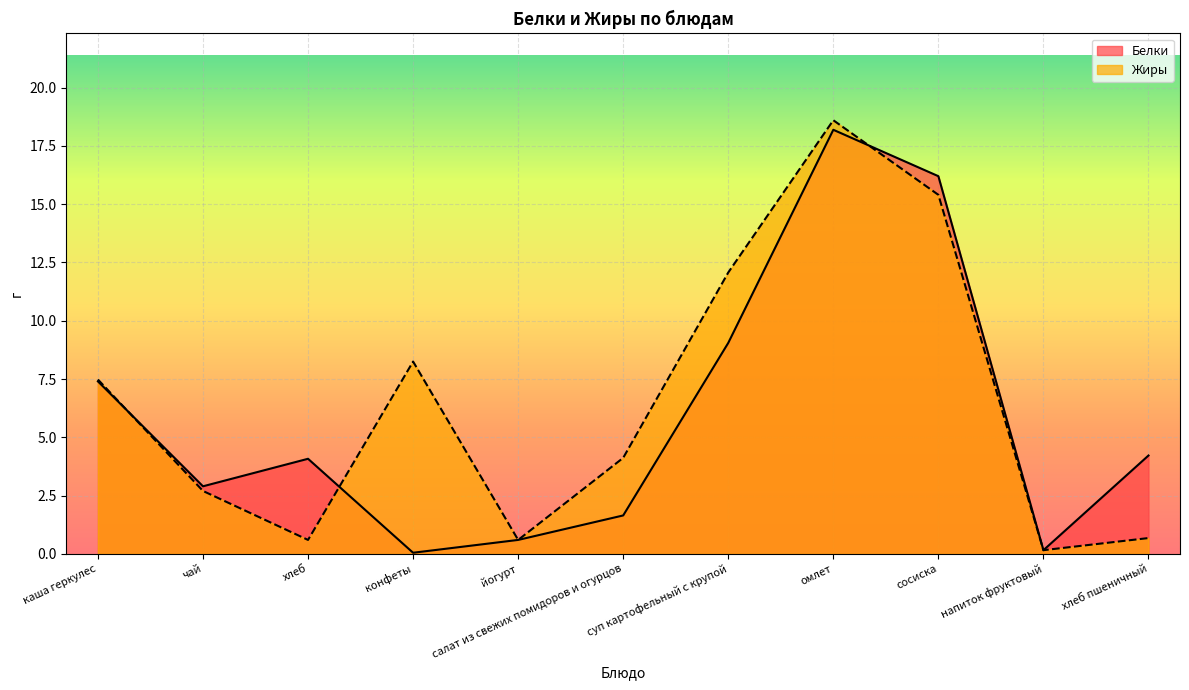

Rank the series by their maximum value, from highest to lowest.

Жиры, Белки